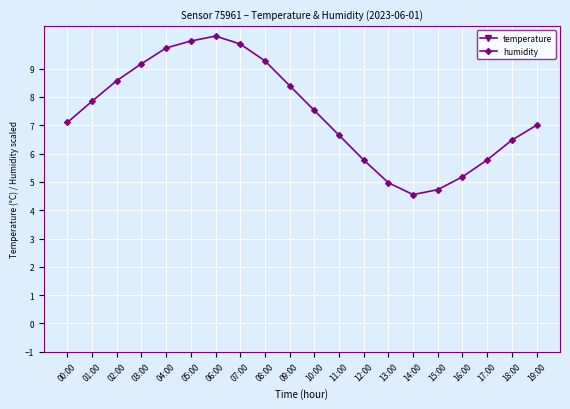

How many lines are shown in the chart?

2